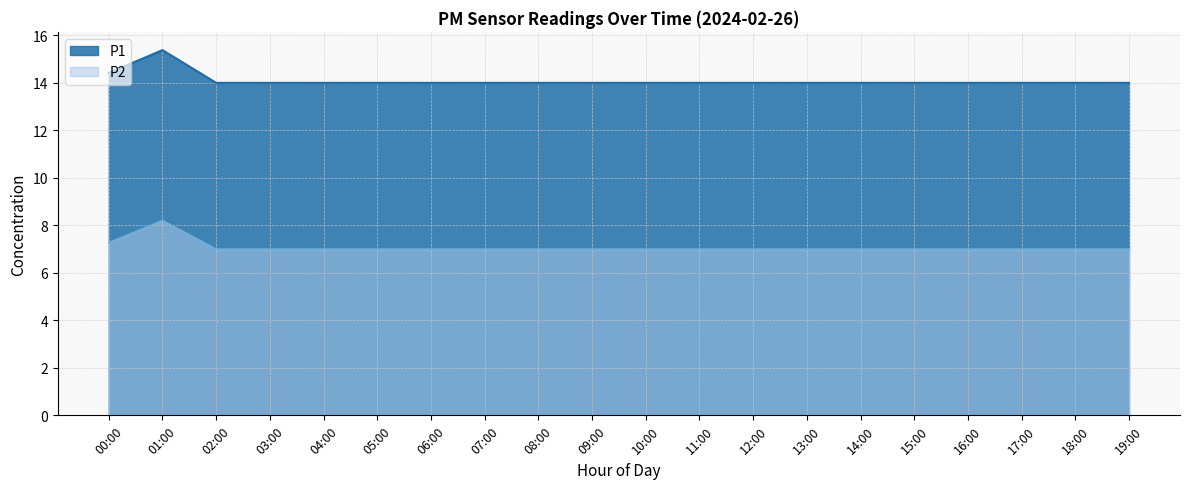

What are all the series names shown in the legend?

P1, P2